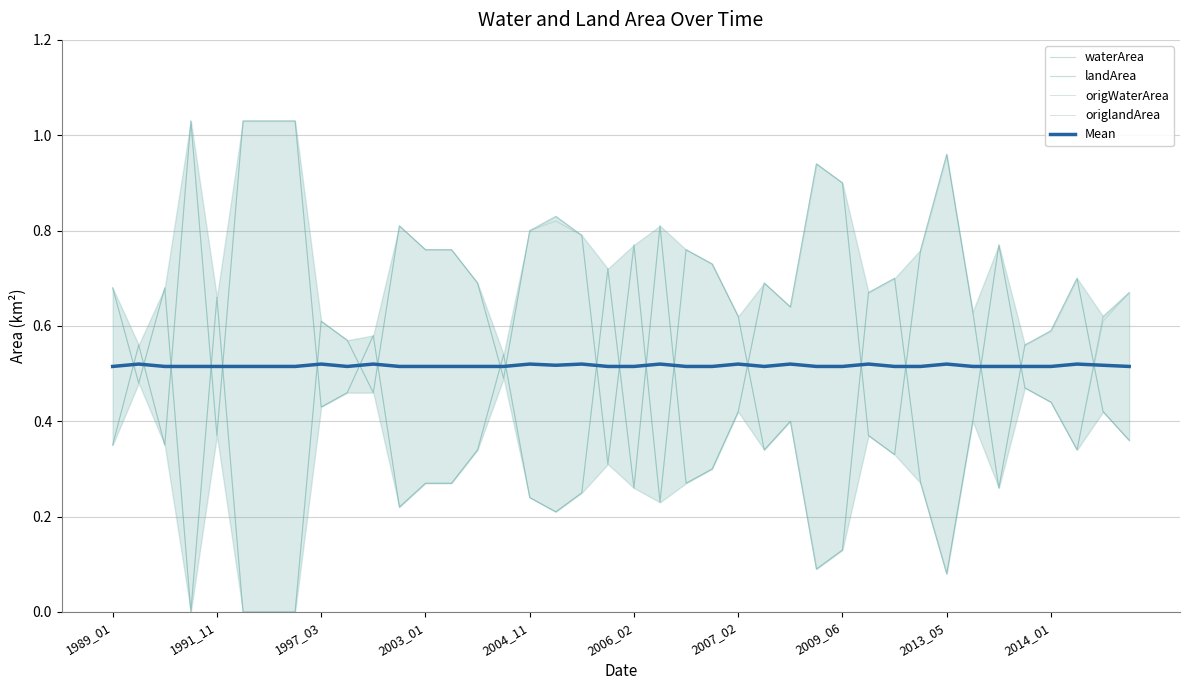

What is the minimum value for Mean?

0.5